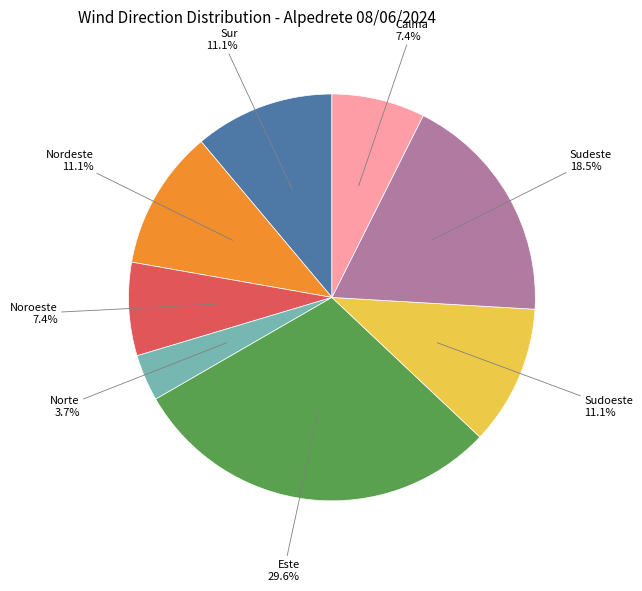

Does any single category account for the majority?

No